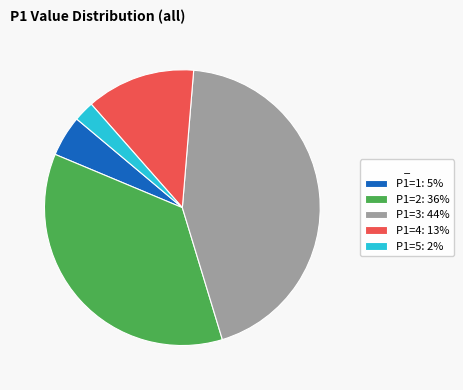

Combined, do P1=4: 13% and P1=3: 44% account for over 50%?

Yes